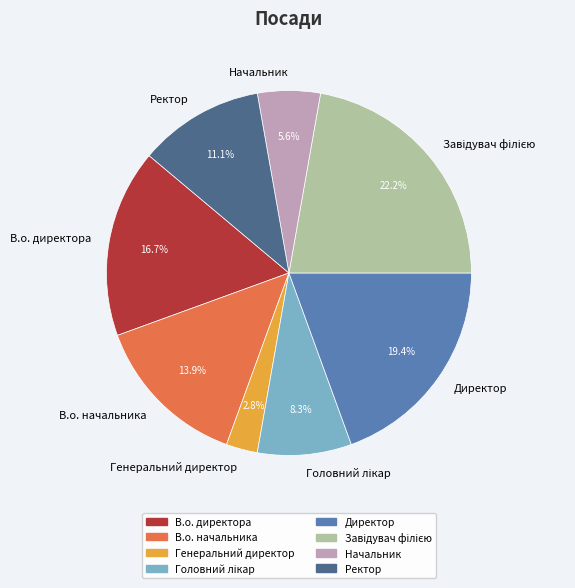

The Ректор slice represents 20% of the pie. True or false?

False